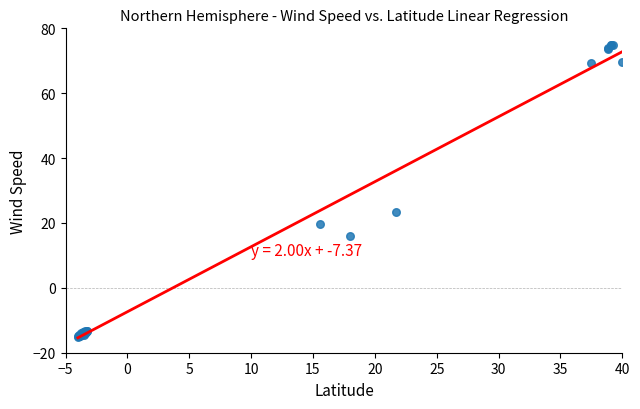

What Y value in the scatter plot is closest to 30?

23.3